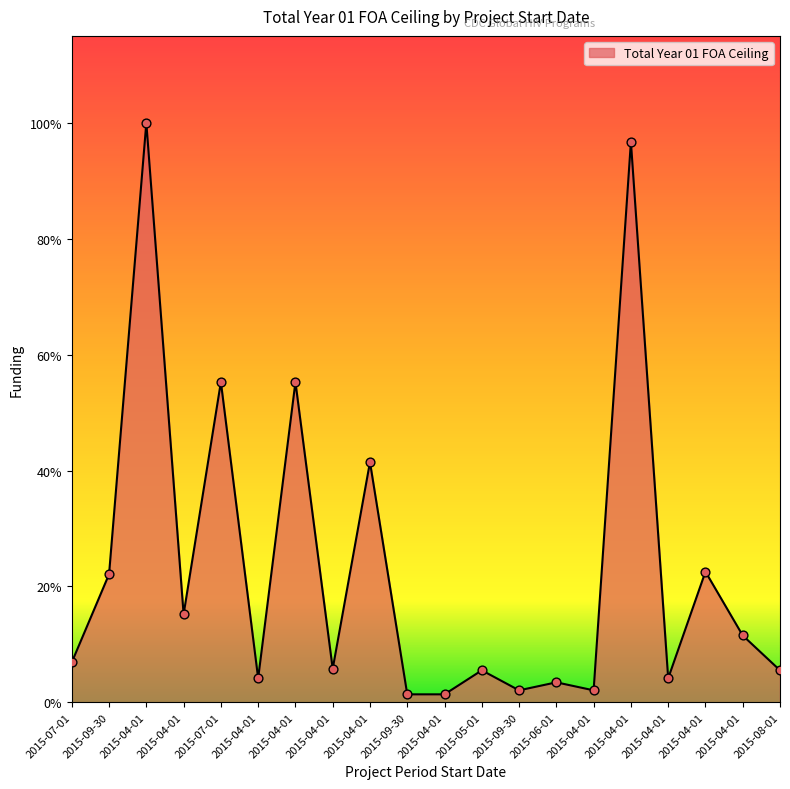

Between 2015-07-01 and 2015-09-30, which is larger?

2015-07-01